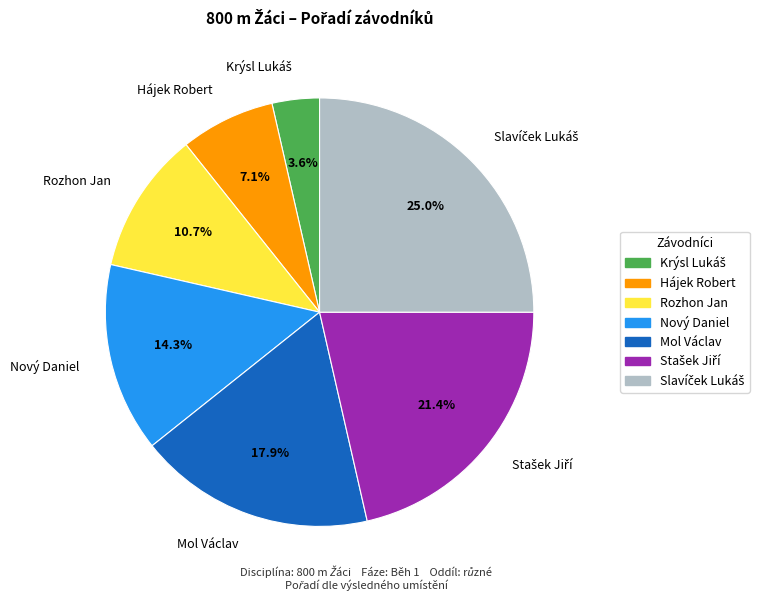

Does any single category account for the majority?

No